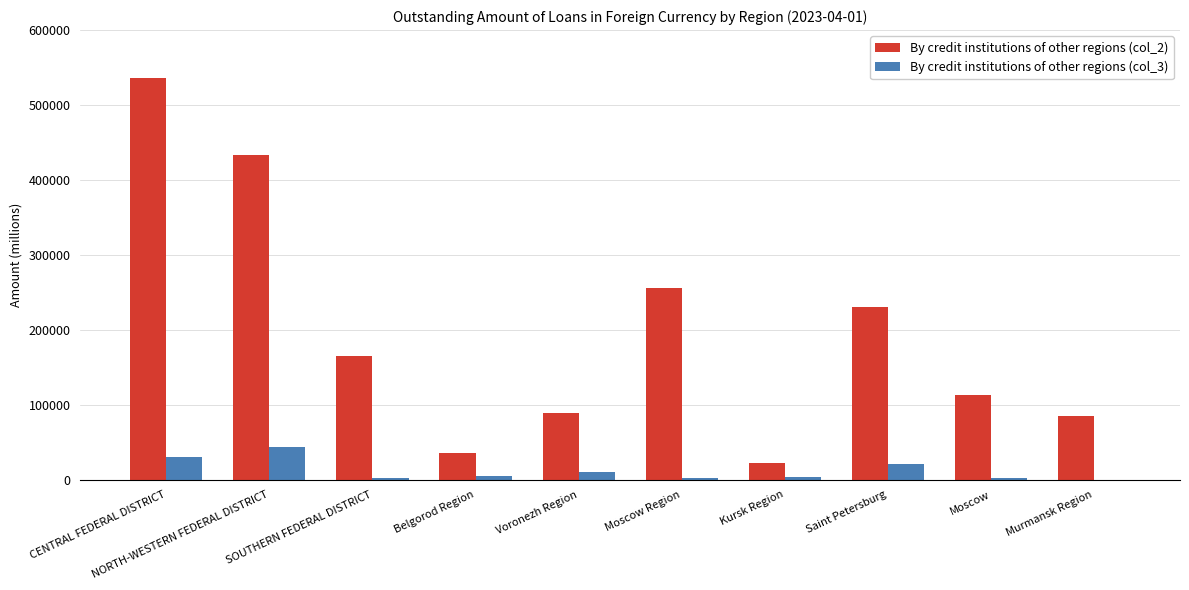

What is the greatest value displayed?

536220